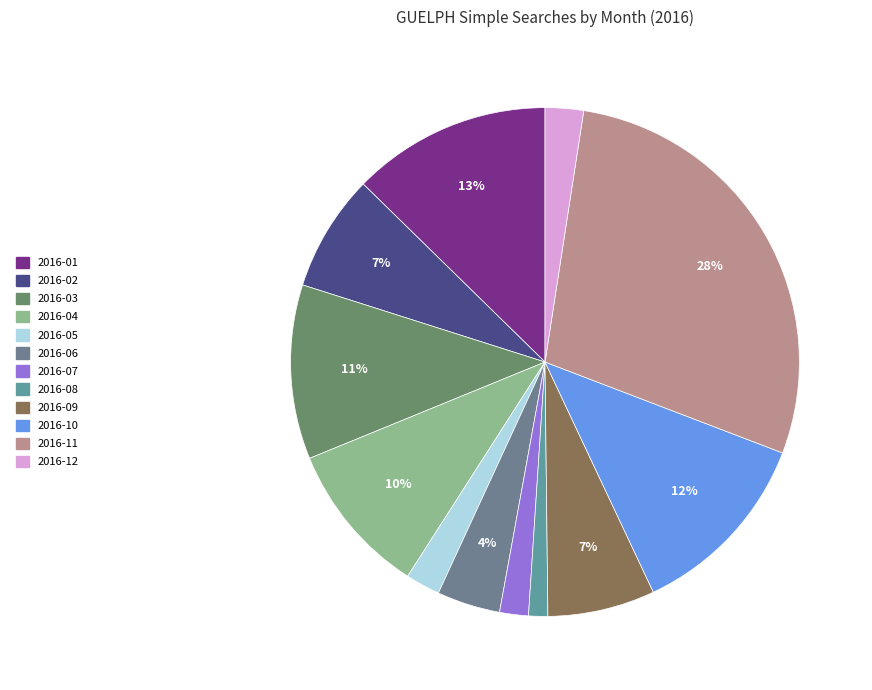

Rank the categories by value from highest to lowest.

2016-11, 2016-01, 2016-10, 2016-03, 2016-04, 2016-02, 2016-09, 2016-06, 2016-12, 2016-05, 2016-07, 2016-08